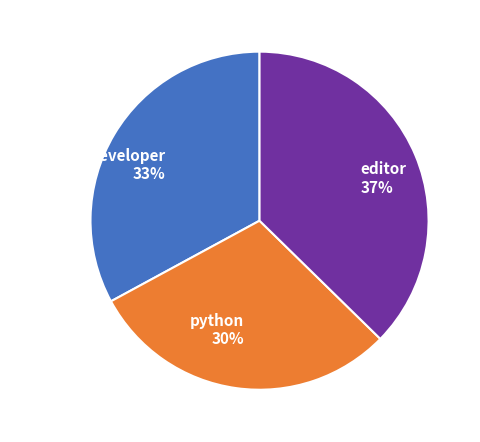

True or false: editor accounts for 37% of the total.

True